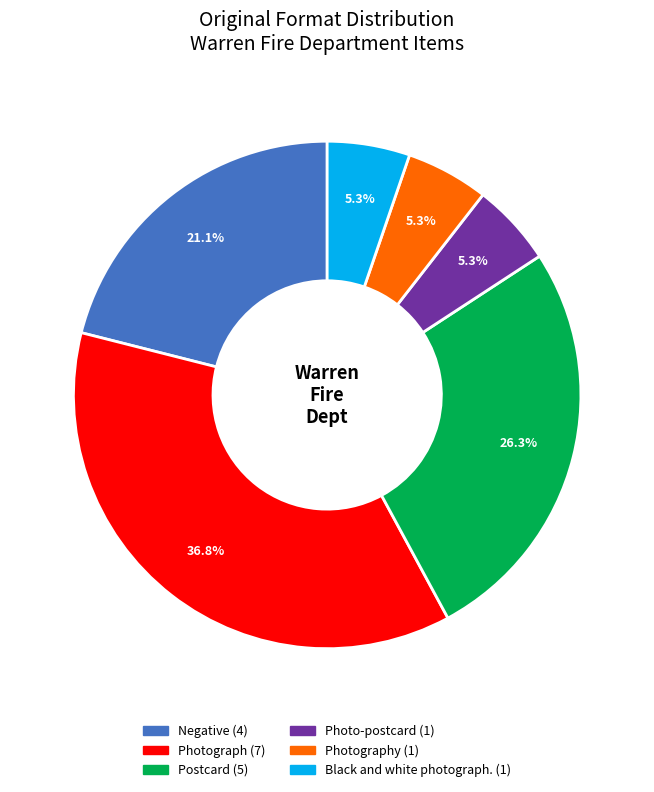

Does any single category account for the majority?

No